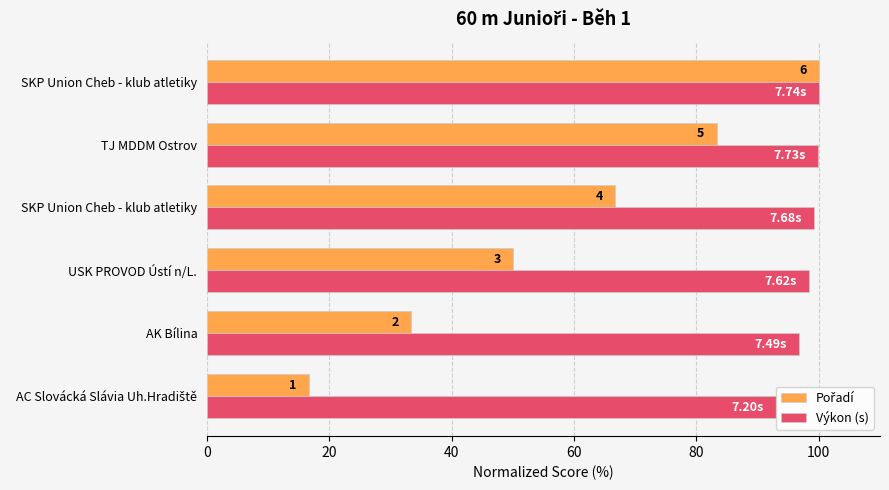

What are all the series names shown in the legend?

Pořadí, Výkon (s)